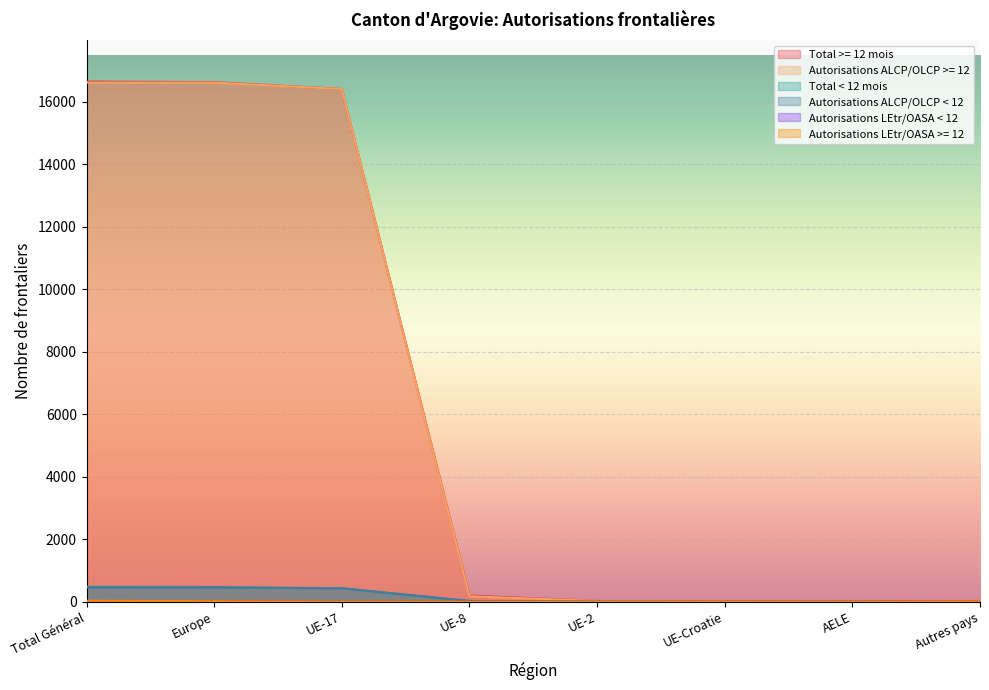

What is the value of the Total < 12 mois point at the 6th from the left?

4